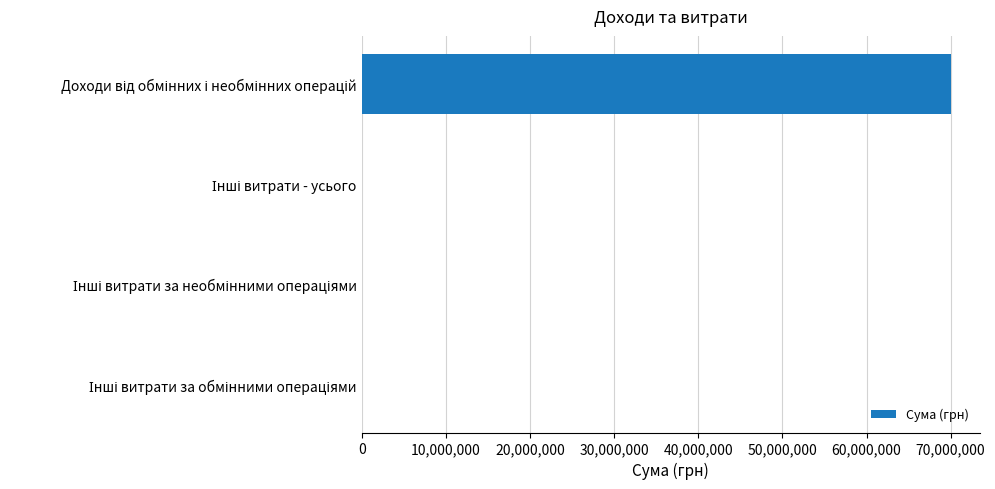

What is the greatest value displayed?

69988428